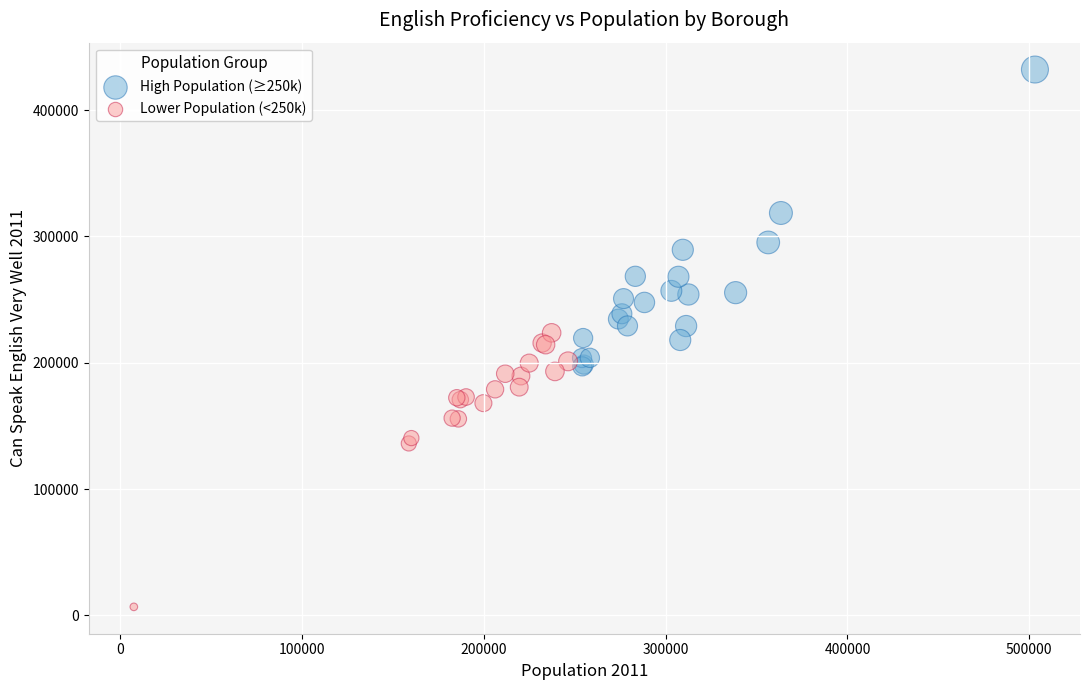

Which series has the largest Y range (max minus min)?

High Population (≥250k)